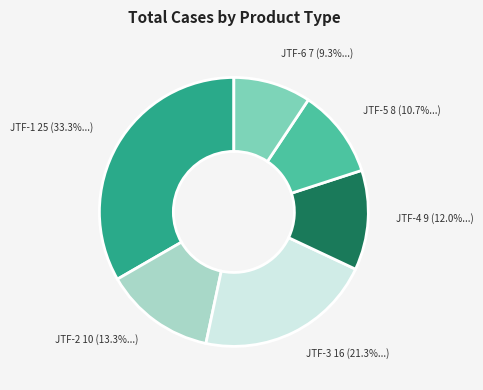

Which category has the biggest portion of the pie?

JTF-1